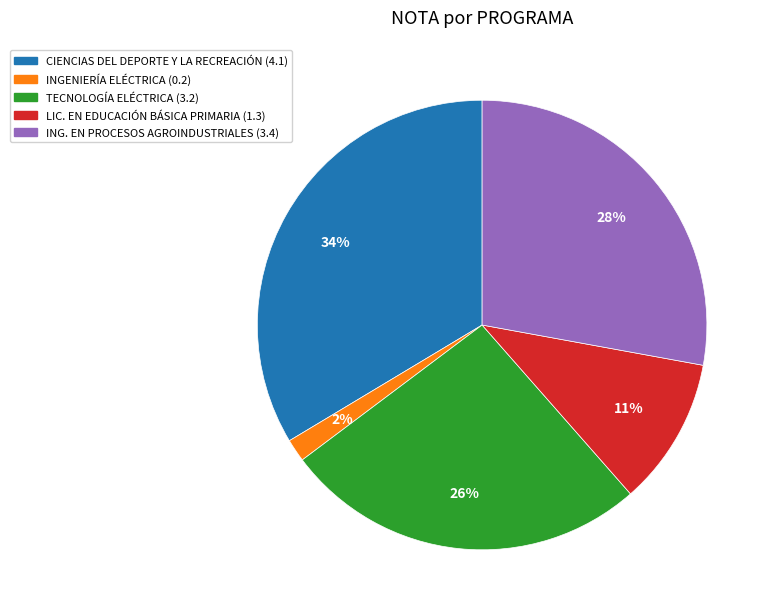

To the nearest percent, what is the difference between the largest and smallest slice percentages?

32%